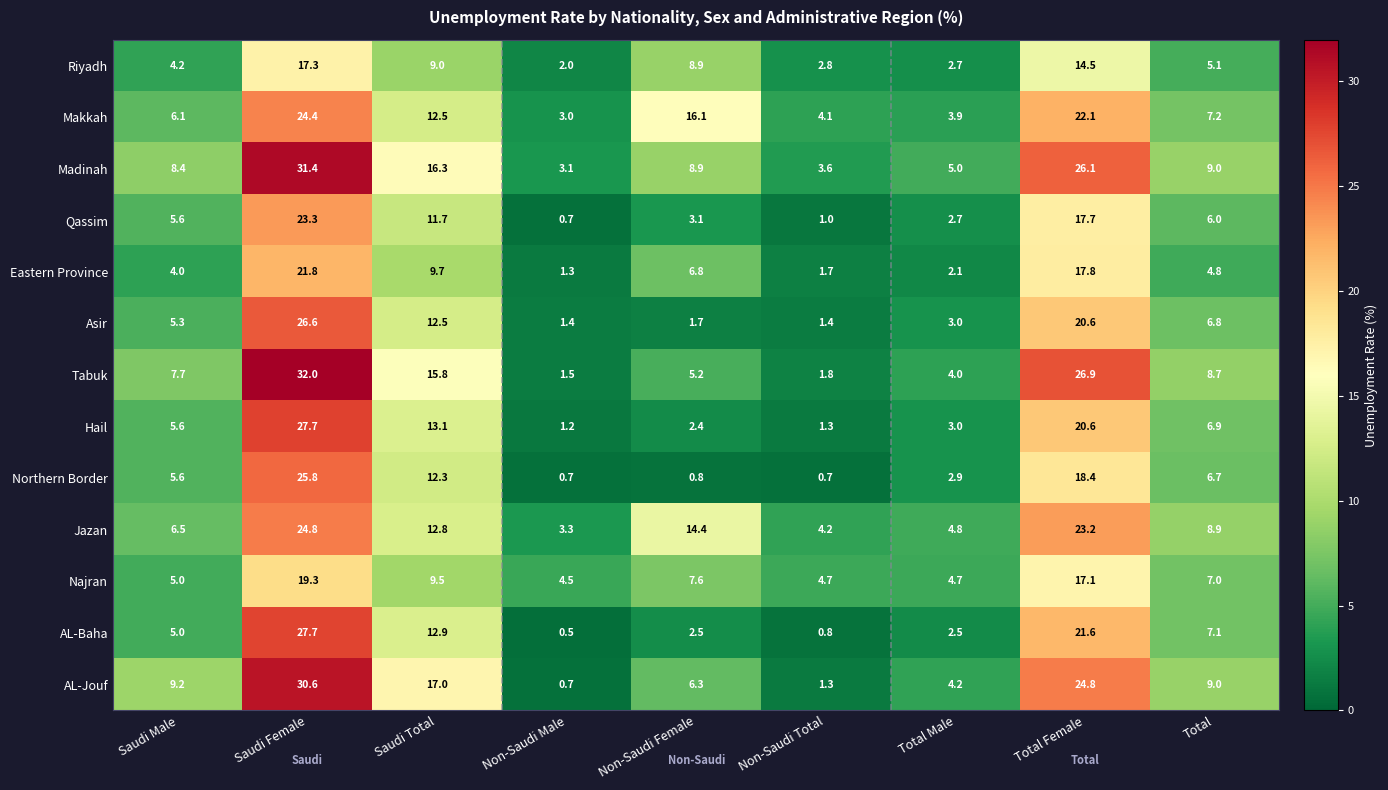

Rank the categories by Madinah value from highest to lowest.

Saudi Female, Total Female, Saudi Total, Total, Non-Saudi Female, Saudi Male, Total Male, Non-Saudi Total, Non-Saudi Male